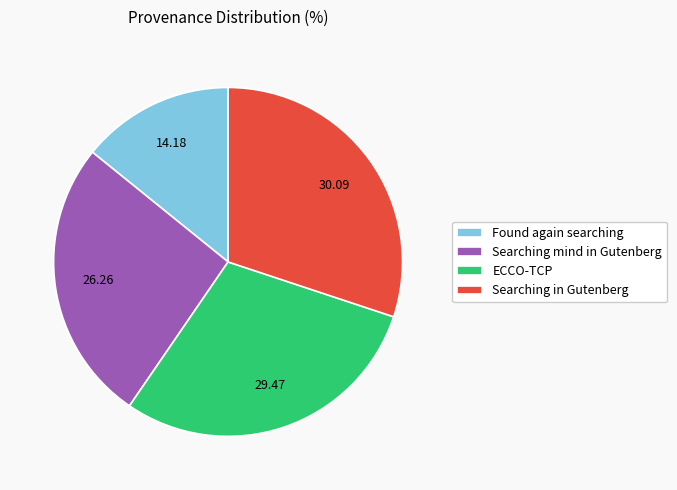

What is the largest slice in the pie chart?

Searching in Gutenberg